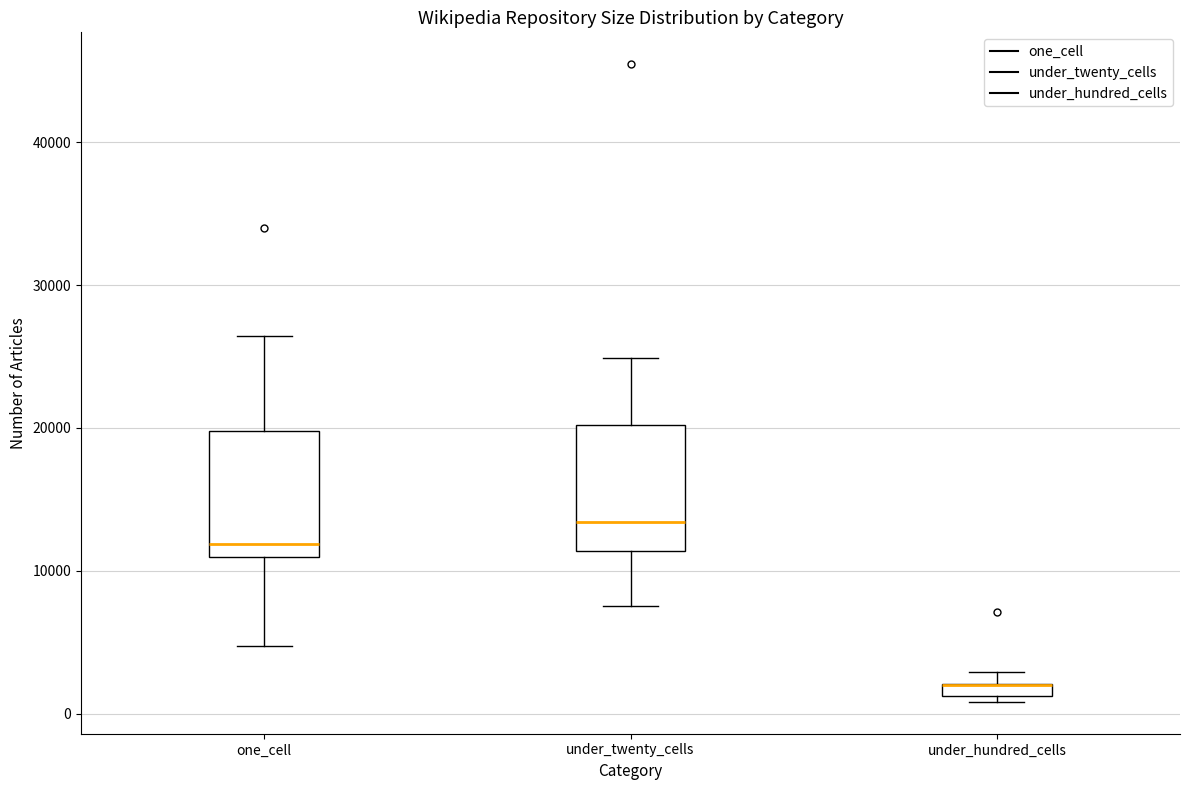

Where is the lower edge of the box for under_hundred_cells on the y-axis? The values are not printed on the chart, so give them approximately, as read against the axis.

1000